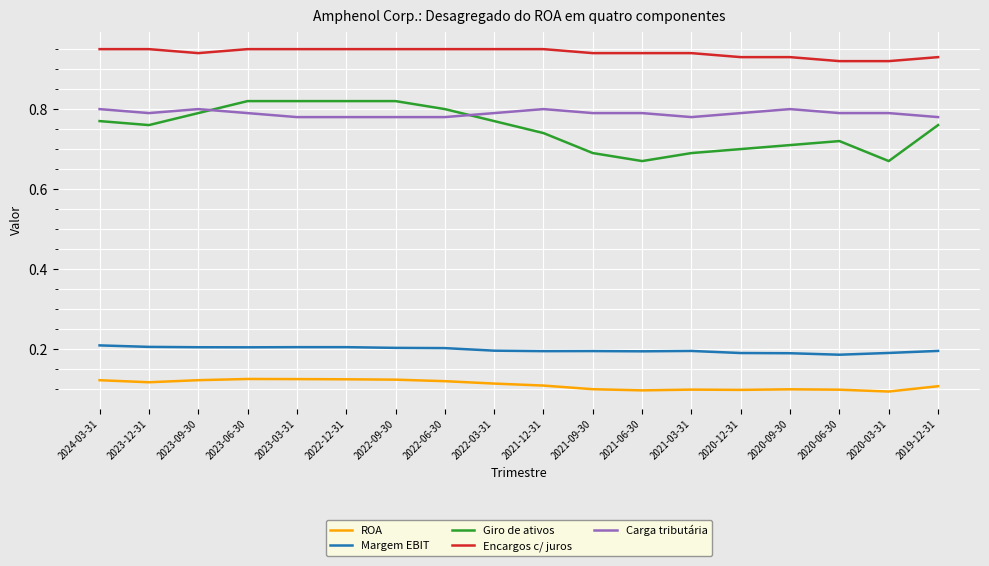

Between 2023-09-30 and 2020-06-30, which series saw the biggest shift?

Giro de ativos